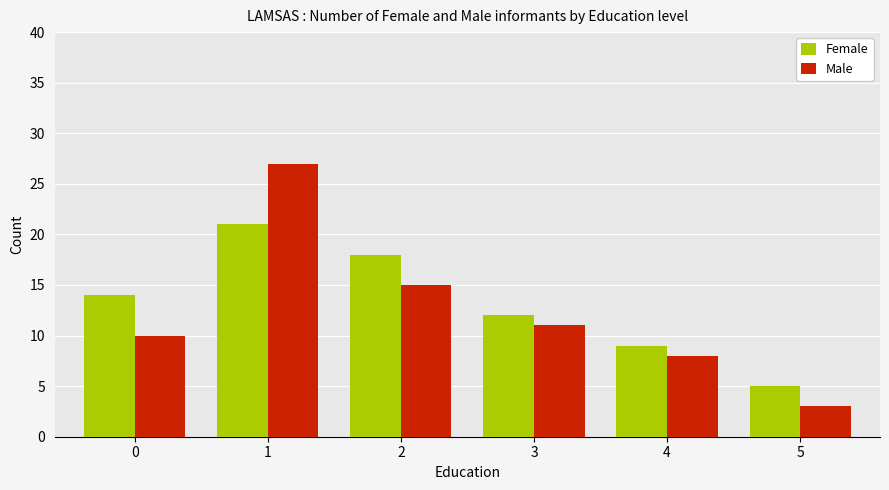

Which series has the widest spread of values?

Male